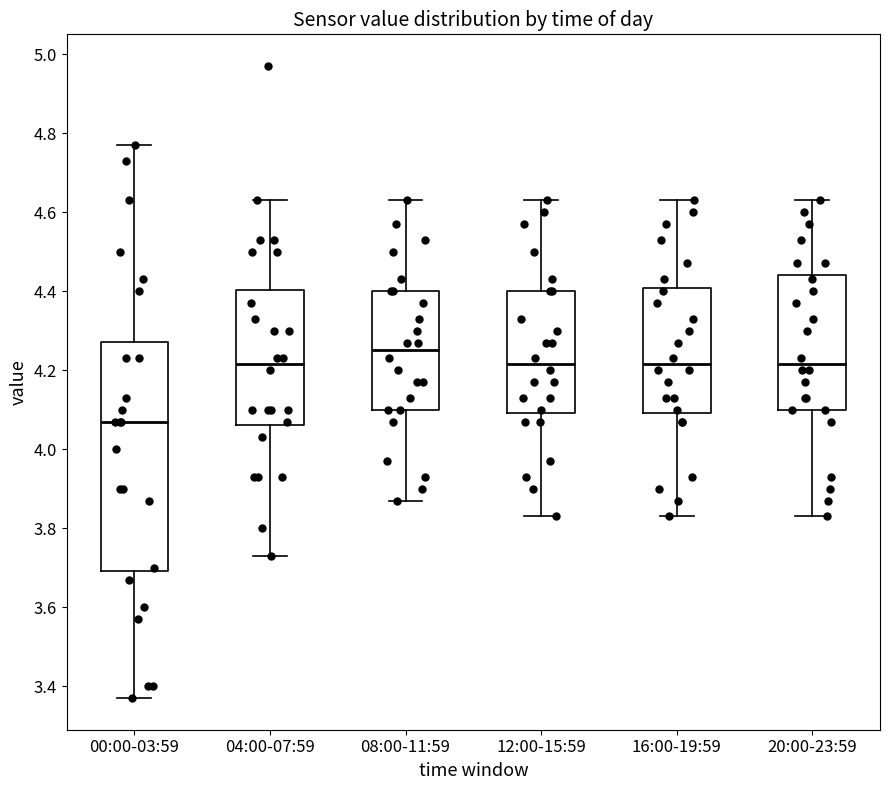

Which box has the lowest median line?

00:00-03:59